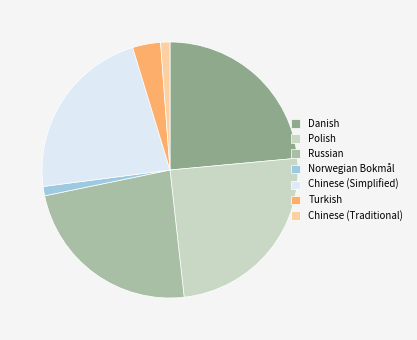

Which has a higher value, Chinese (Simplified) or Turkish?

Chinese (Simplified)